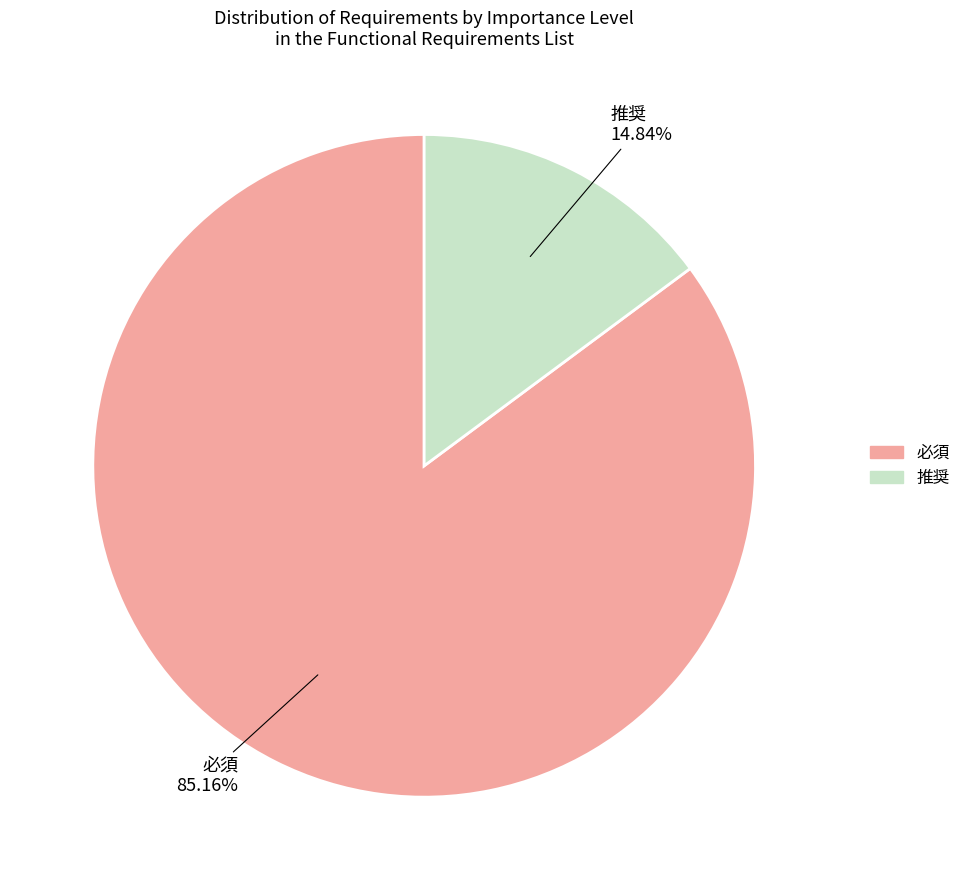

What is the ratio of the value at 推奨 to the value at 必須?

0.2